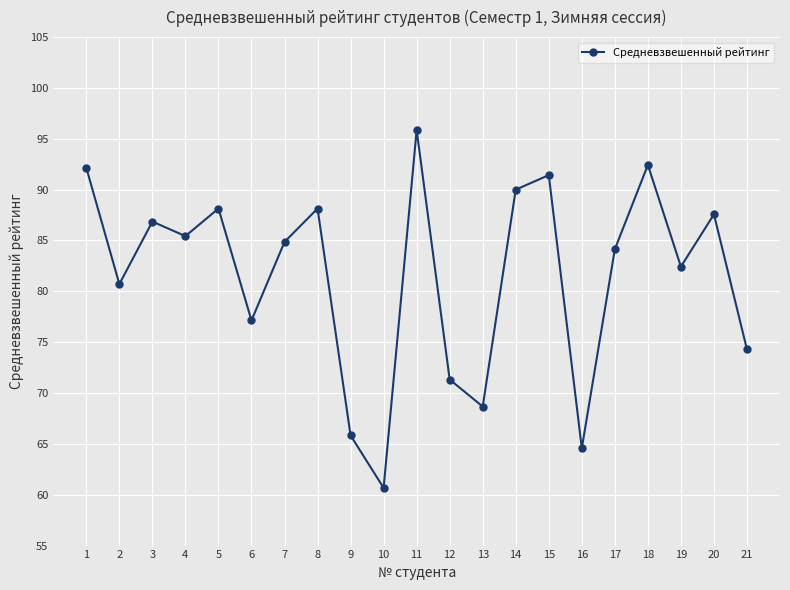

Reading right to left, transcribe all the data shown in this chart.

21=74.3	20=87.6	19=82.4	18=92.4	17=84.1	16=64.6	15=91.4	14=90.0	13=68.7	12=71.3	11=95.9	10=60.7	9=65.8	8=88.1	7=84.9	6=77.1	5=88.1	4=85.4	3=86.9	2=80.7	1=92.1